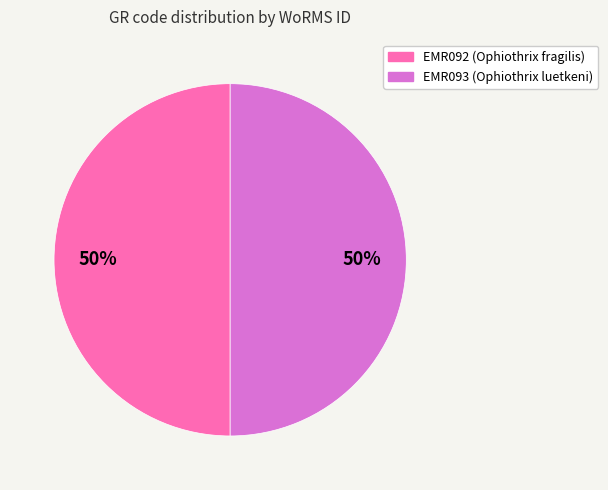

True or false: EMR092 accounts for 39% of the total.

False